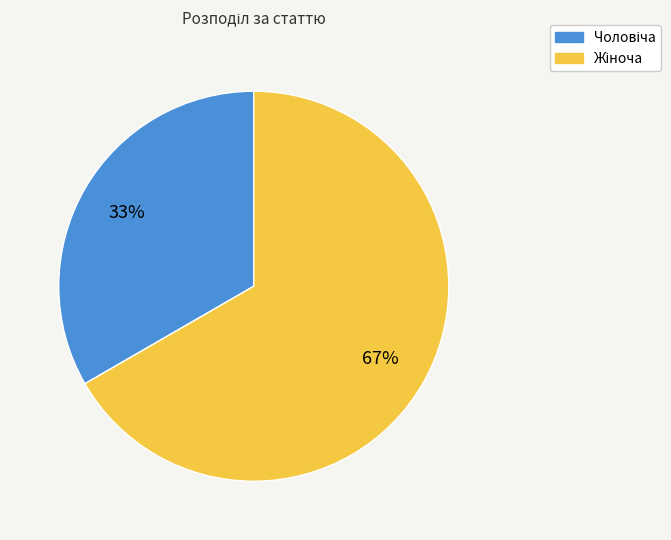

To the nearest percent, what is the average slice percentage?

50%